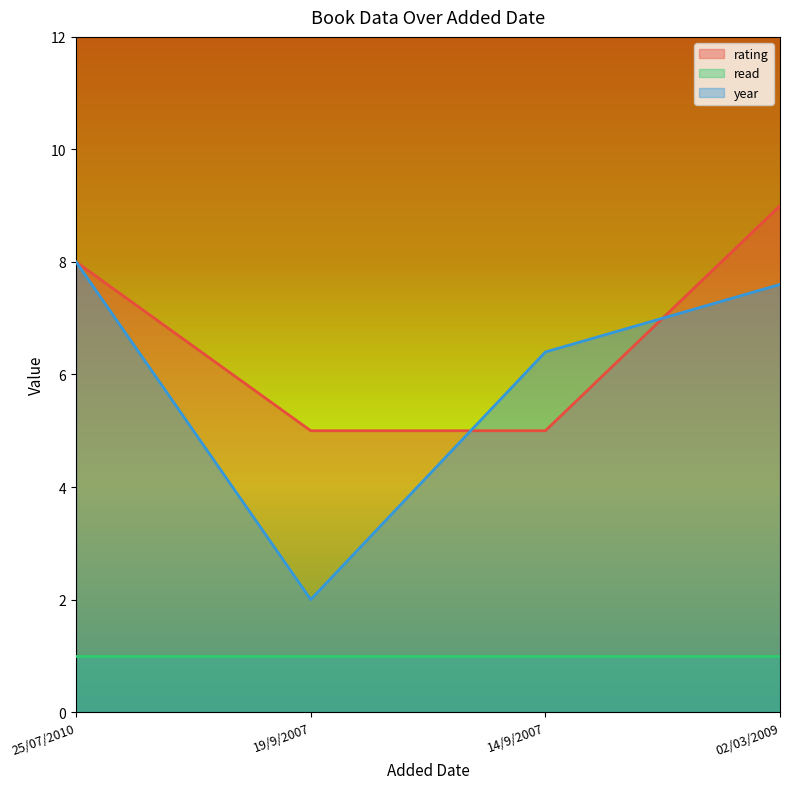

Is the value of read at 14/9/2007 greater than the value of rating at 02/03/2009?

No